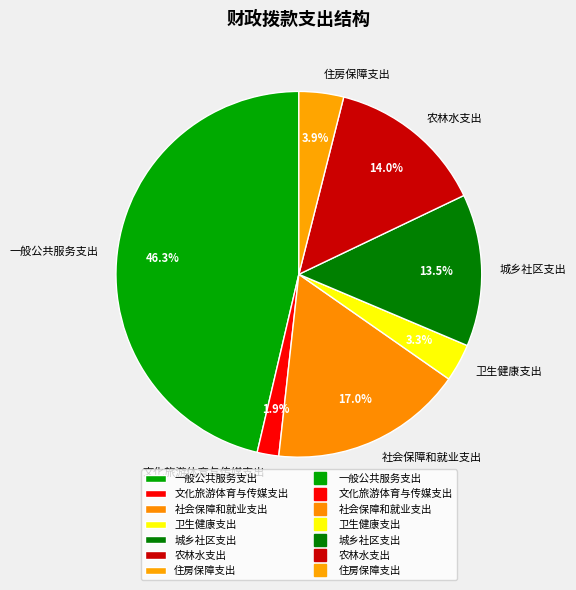

Does any single category account for the majority?

No